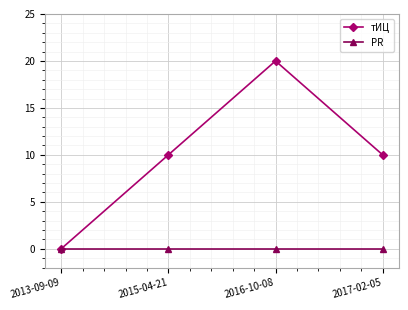

Rank the series at 2016-10-08 from lowest to highest value.

PR, тИЦ